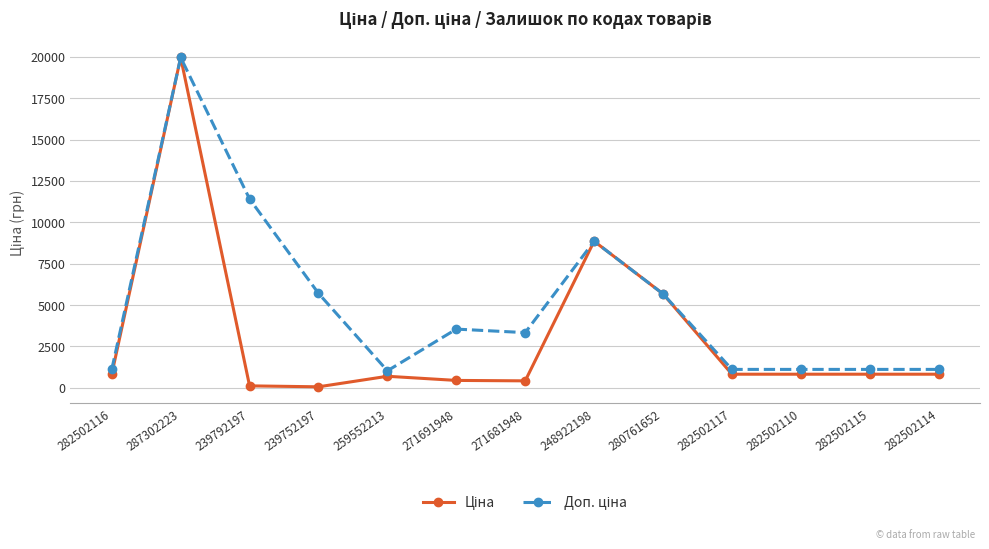

What is the total value across all series at 282502115?

1927.7